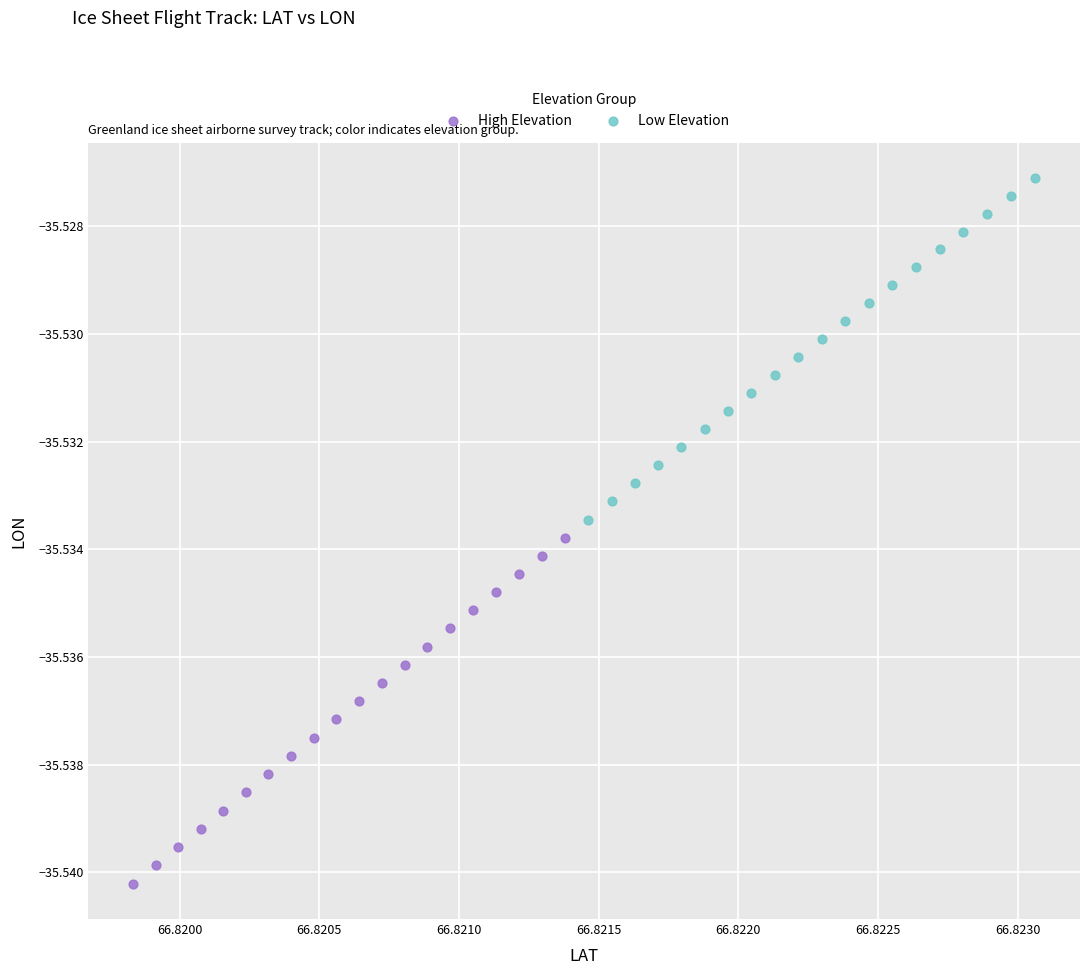

Which series has the largest Y range (max minus min)?

High Elevation